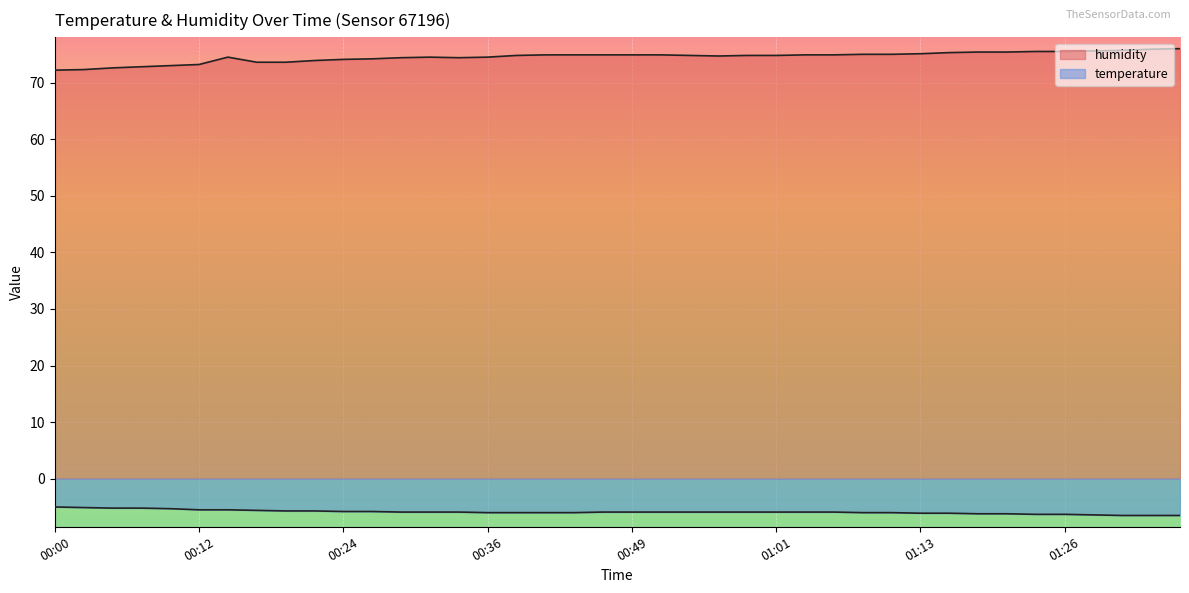

What is the label of the 32nd point from the left?

01:16